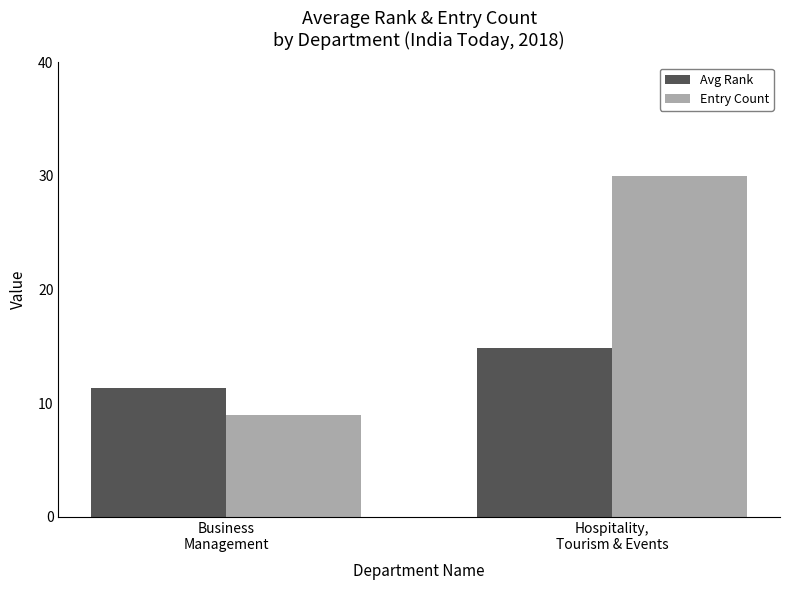

What is the label of the 2nd bar from the right?

Business
Management